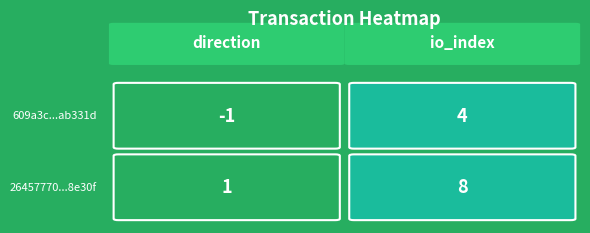

Is the value of 609a3c4ec21c408845bce3b7ec2589843ab331d at 1 greater than the value of 26457770a459bb783fd8a1ac7d8c5c571a8e30f at 1?

No